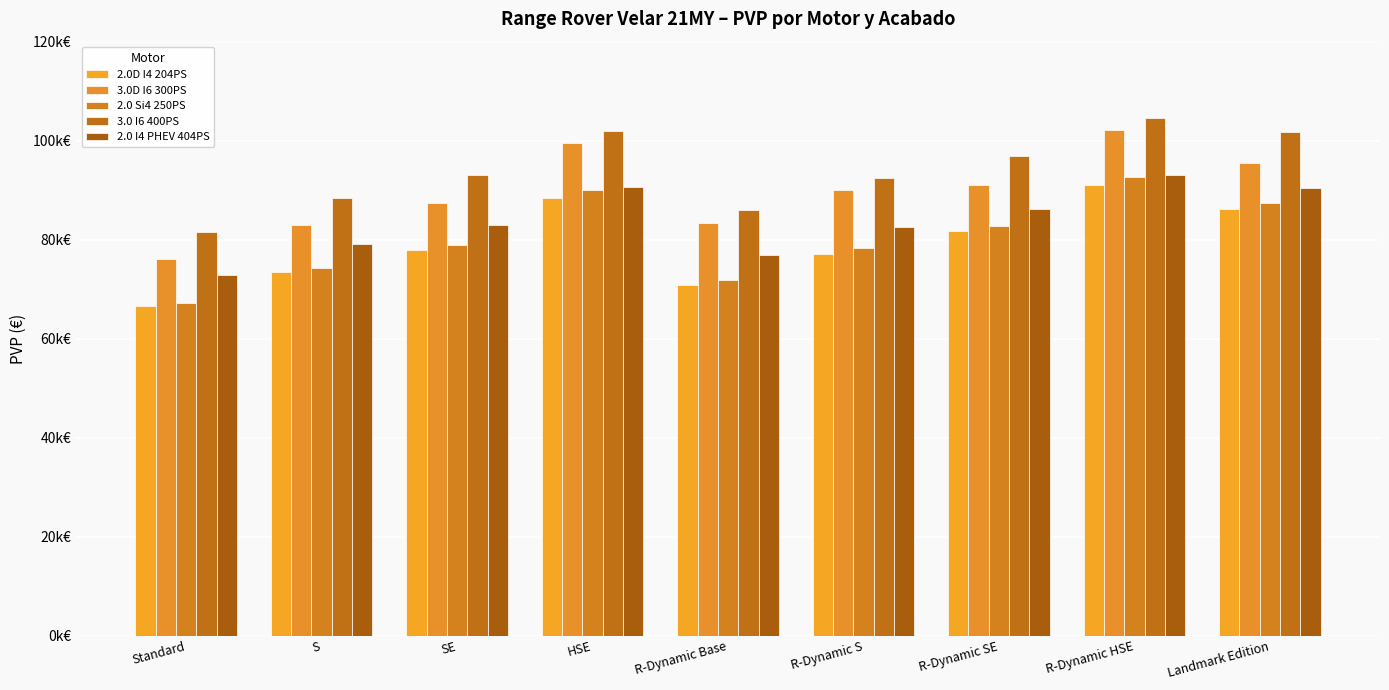

Are the bars grouped side by side (vs. stacked)?

Yes